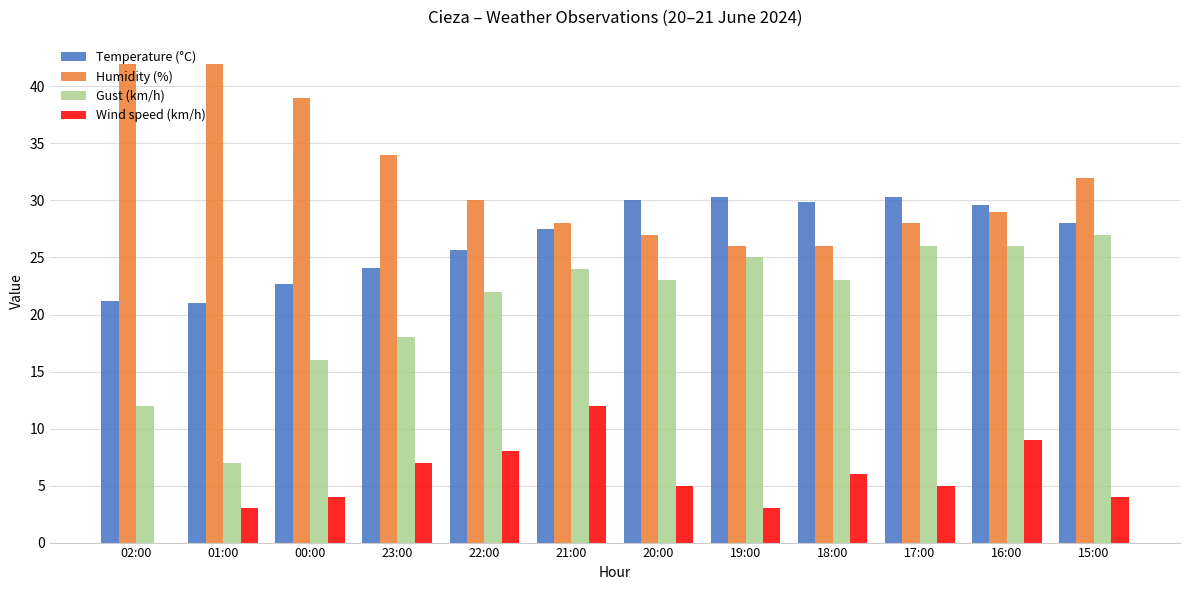

Is it true that Temperature (°C) equals 27.5 at 21:00?

True